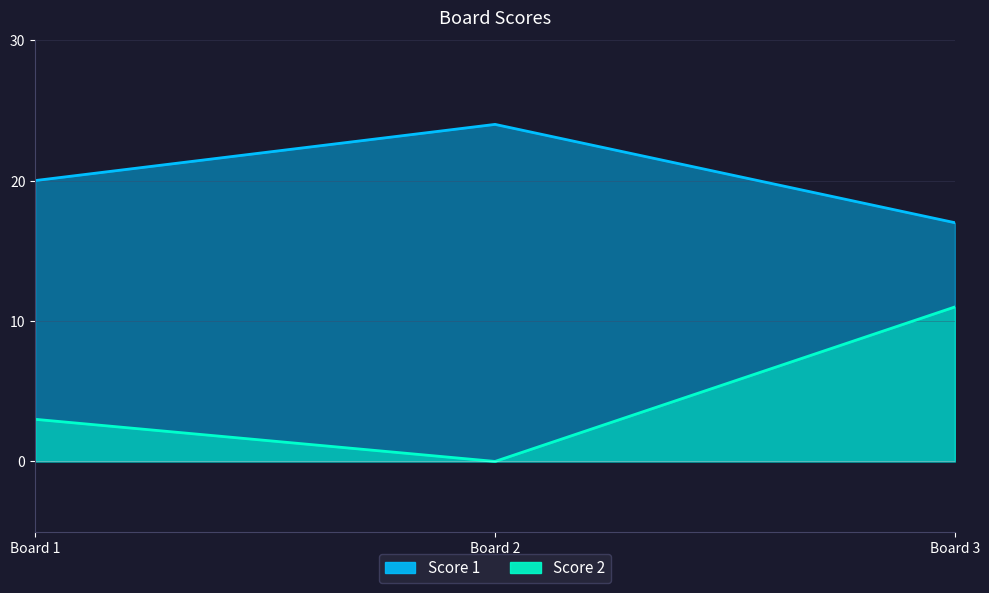

What is the total value across all series at Board 1?

23